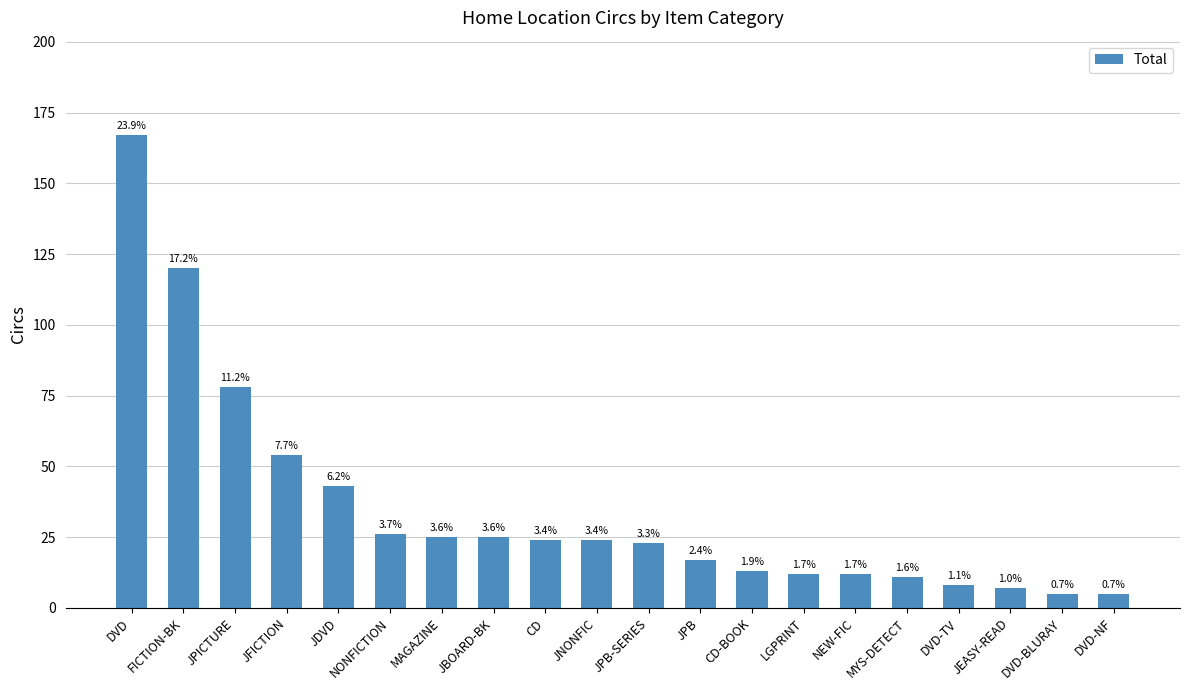

What is the difference between the values at LGPRINT and CD-BOOK?

1